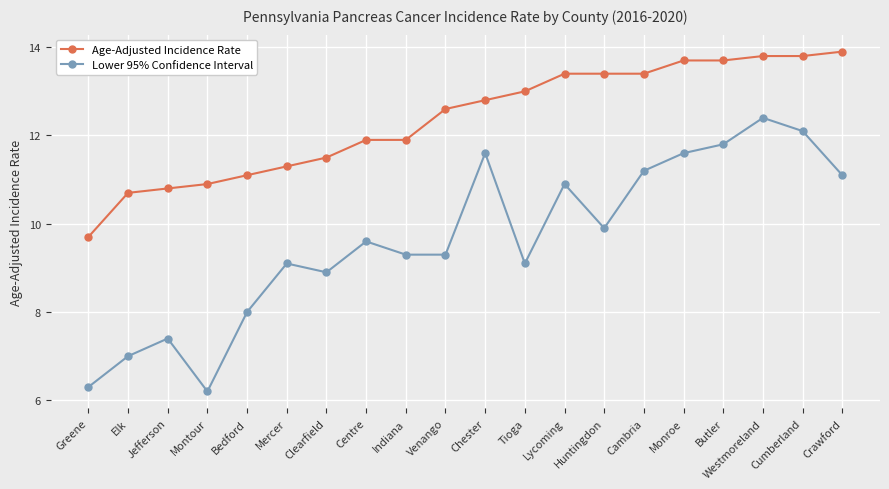

Where does the Age-Adjusted Incidence Rate series first go above 12?

Venango